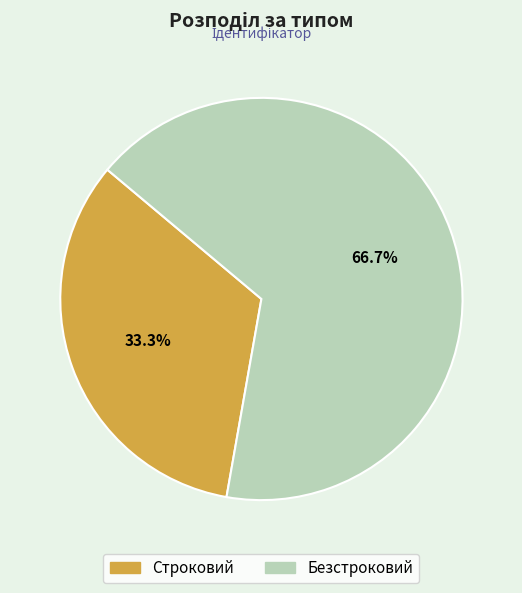

What percentage is the Безстроковий slice, to the nearest percent?

67%